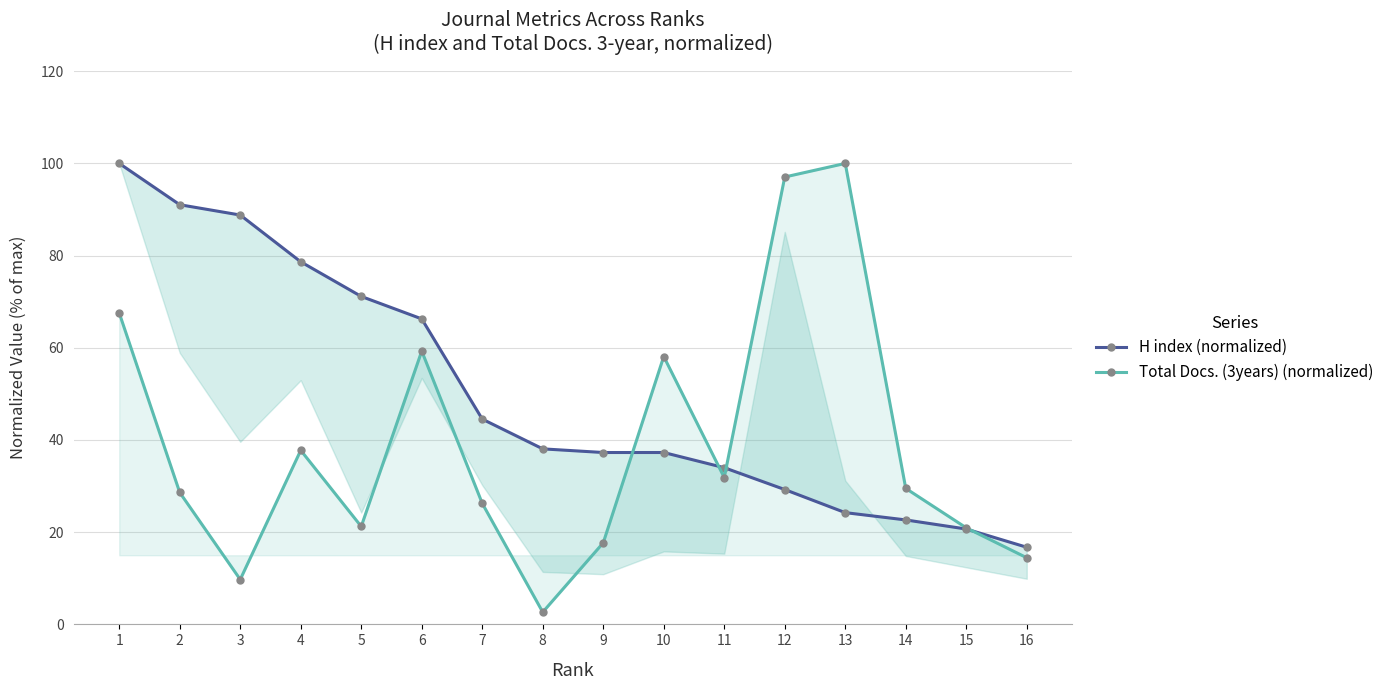

True or false: H index (normalized) has a value of 20.7 at 15.

True